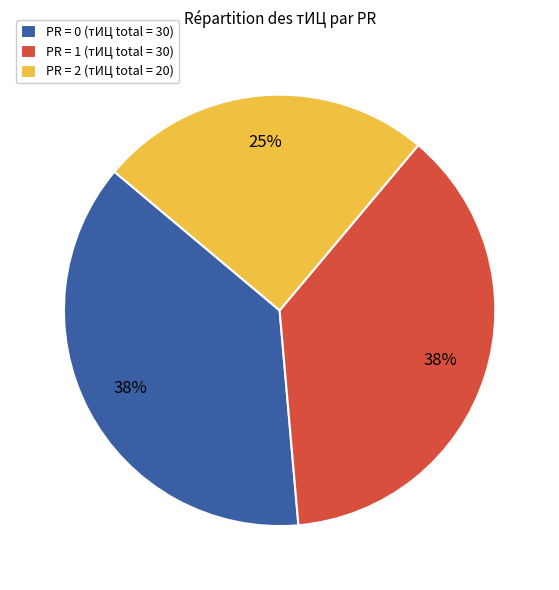

To the nearest percent, what percentage of the pie is PR = 2 (тИЦ total = 20)?

25%